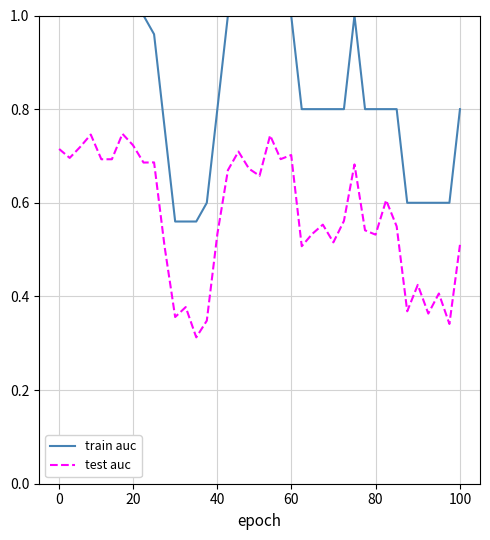

List the series in order of their peak value, lowest first.

test auc, train auc